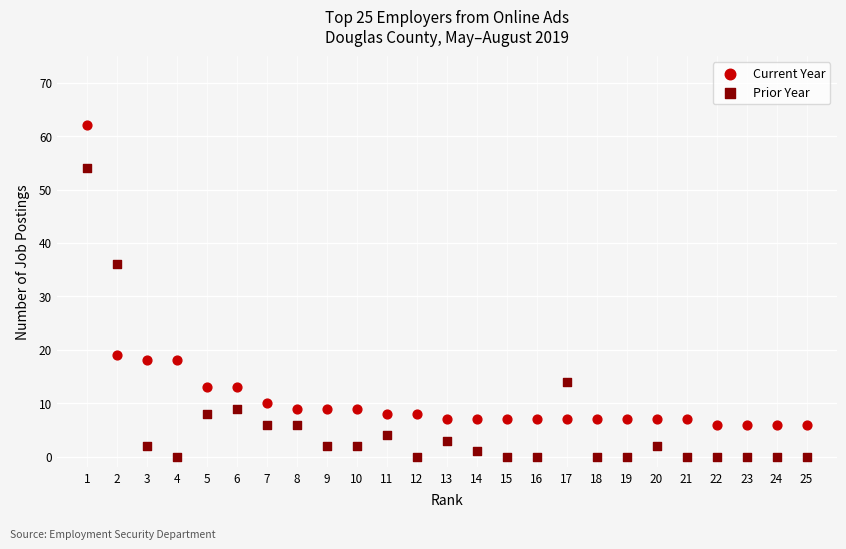

Across all data points, what is the range of X values (max minus min)?

24